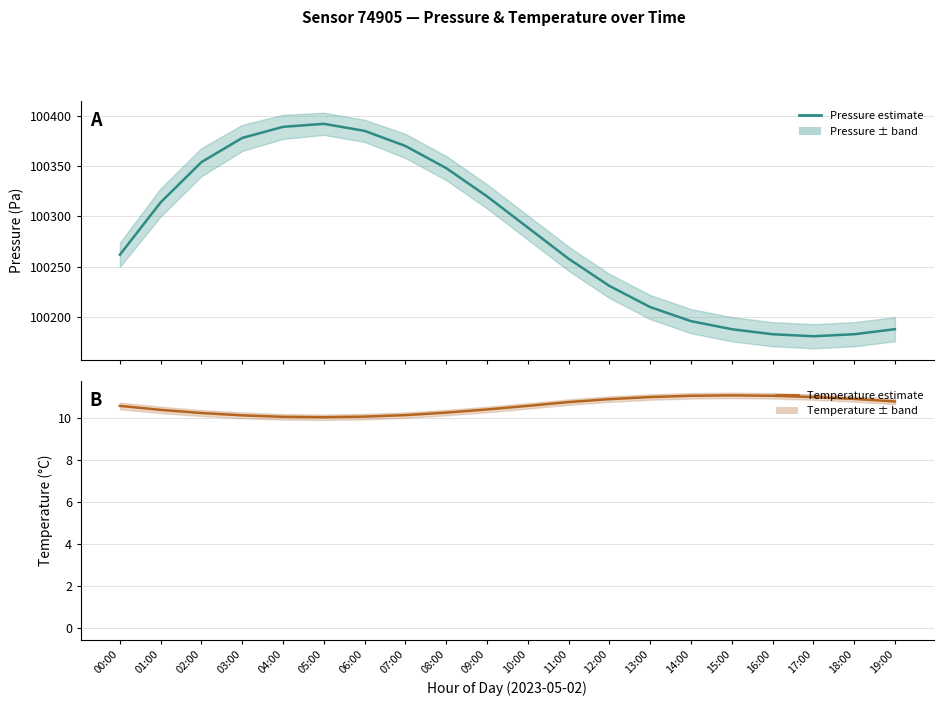

True or false: Temperature estimate and Pressure estimate intersect in this chart.

False